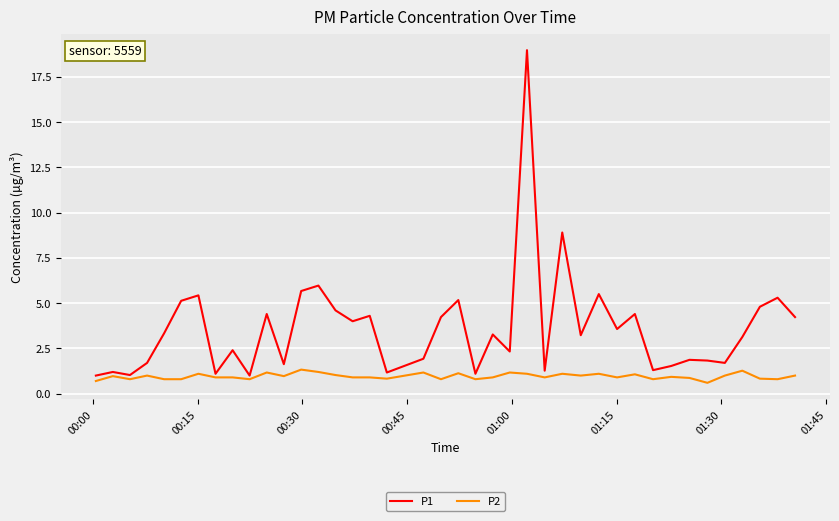

Which series has the largest total across all categories?

P1